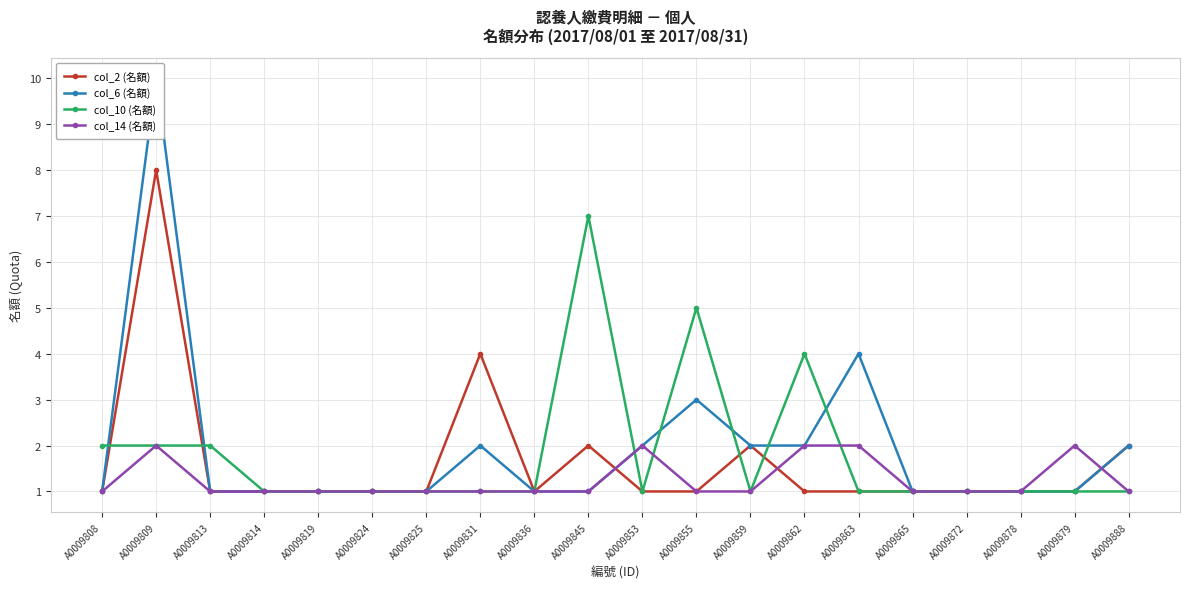

The col_14 (名額) series shows 3 at A0009853. True or false?

False